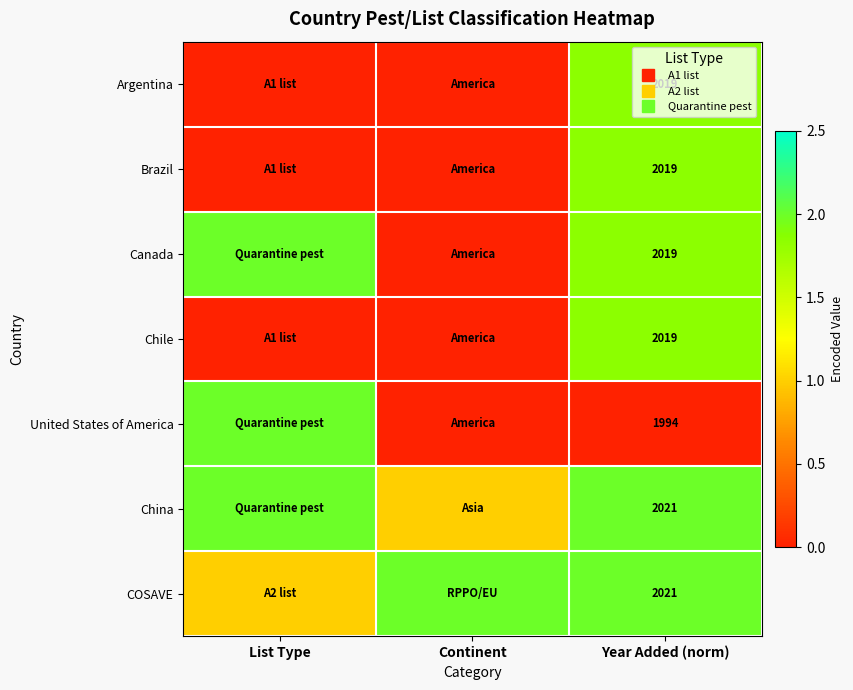

List the labels in order of Canada value, smallest first.

Continent, Year Added (norm), List Type